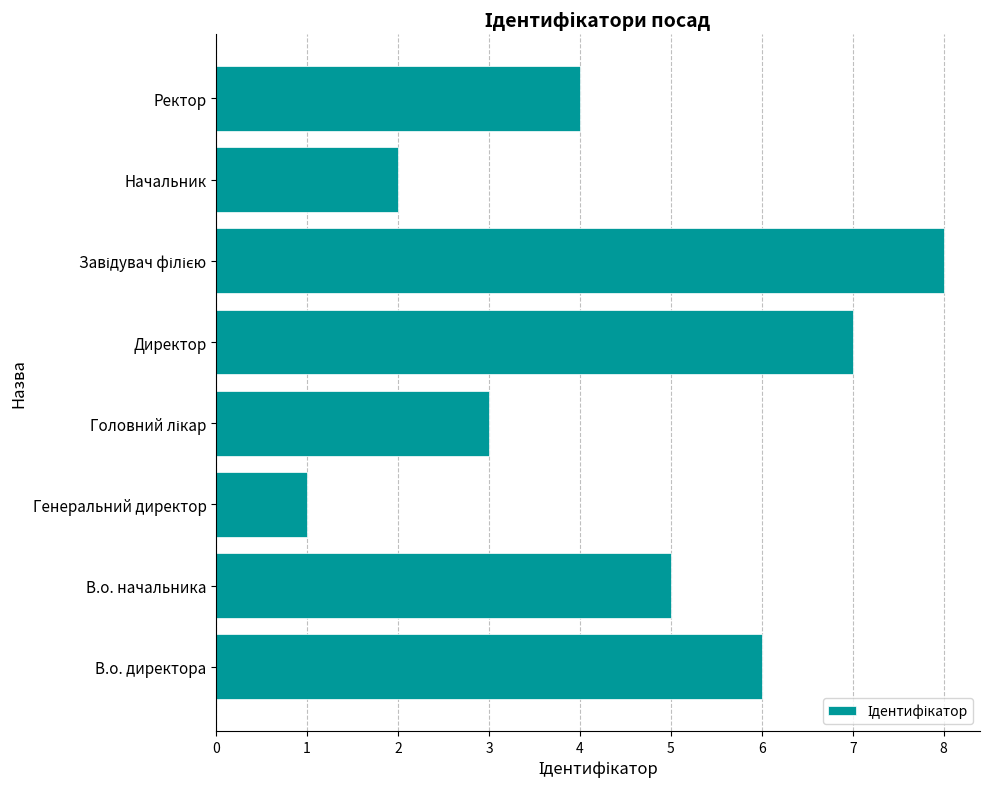

Are the bars horizontal?

Yes